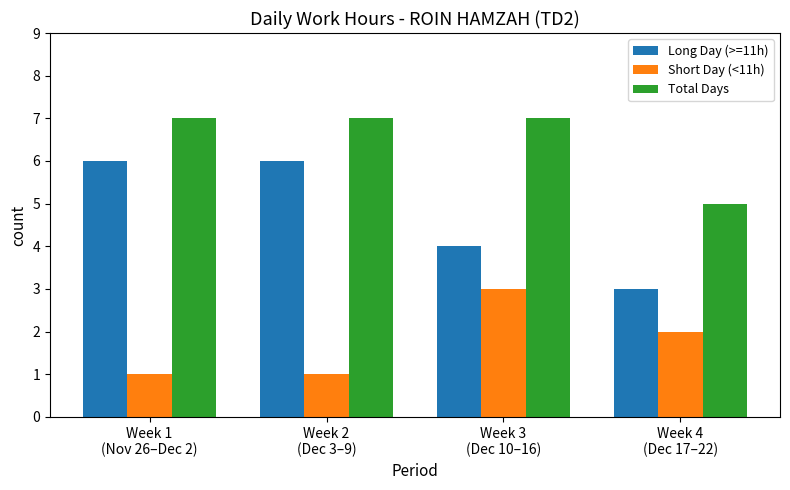

Rank the series at Week 1
(Nov 26–Dec 2) from lowest to highest value.

Short Day (<11h), Long Day (>=11h), Total Days